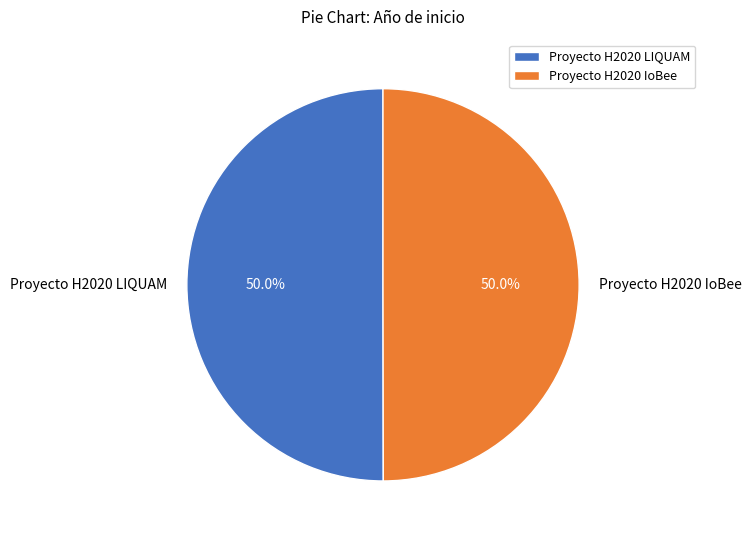

The Proyecto H2020 IoBee slice represents 39% of the pie. True or false?

False